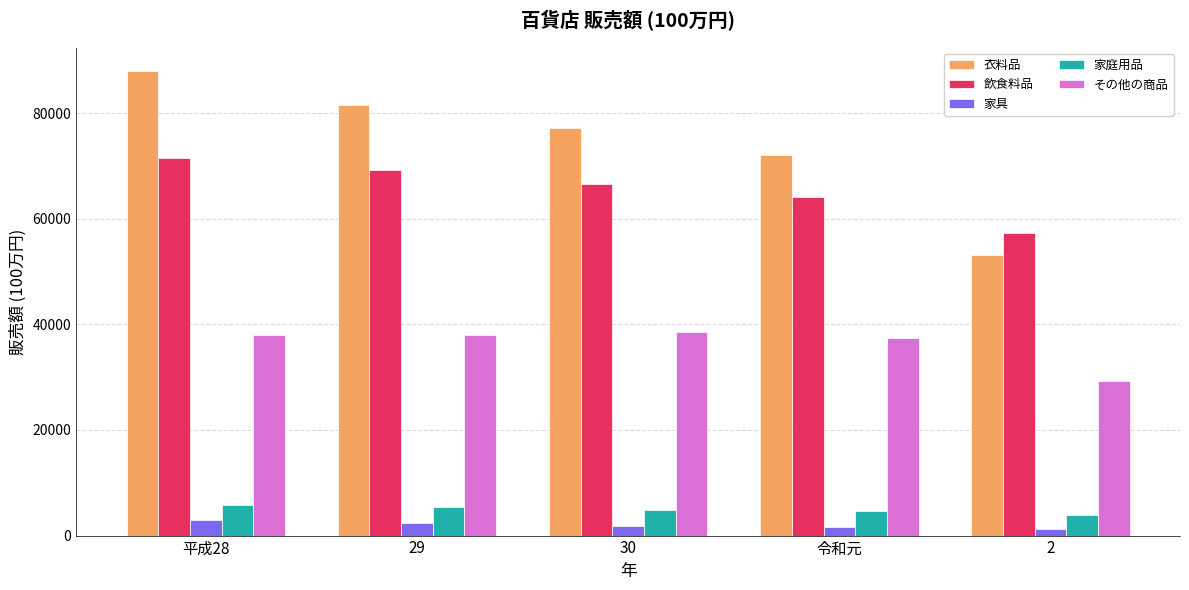

What is the maximum value shown in the chart?

87950